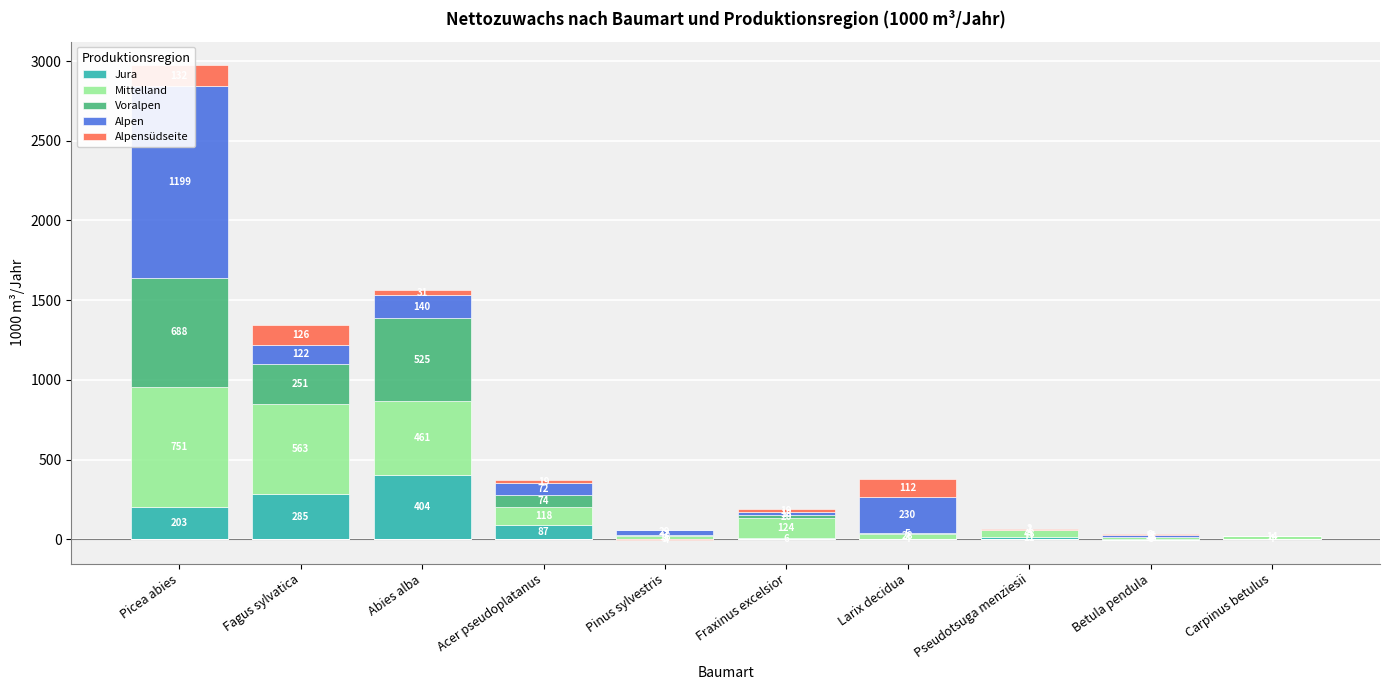

What is the difference between the maximum and minimum values in the Alpen series?

1199